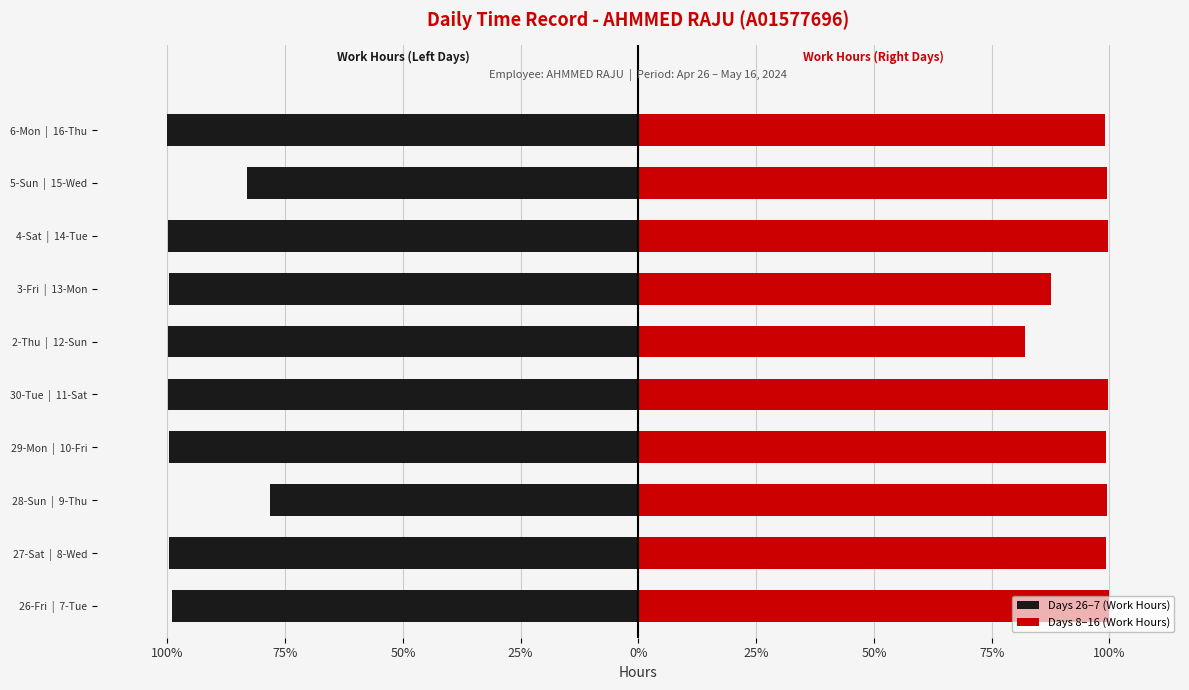

What is the difference between the highest and lowest values at 50%?

20.5